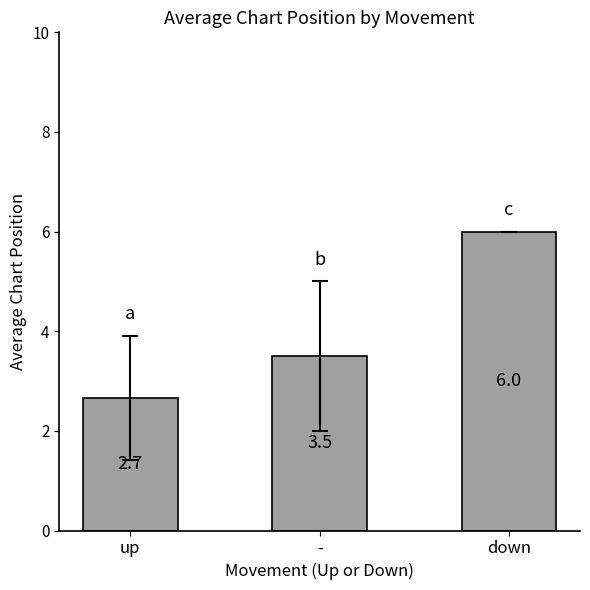

List the labels in order of value, largest first.

down, -, up